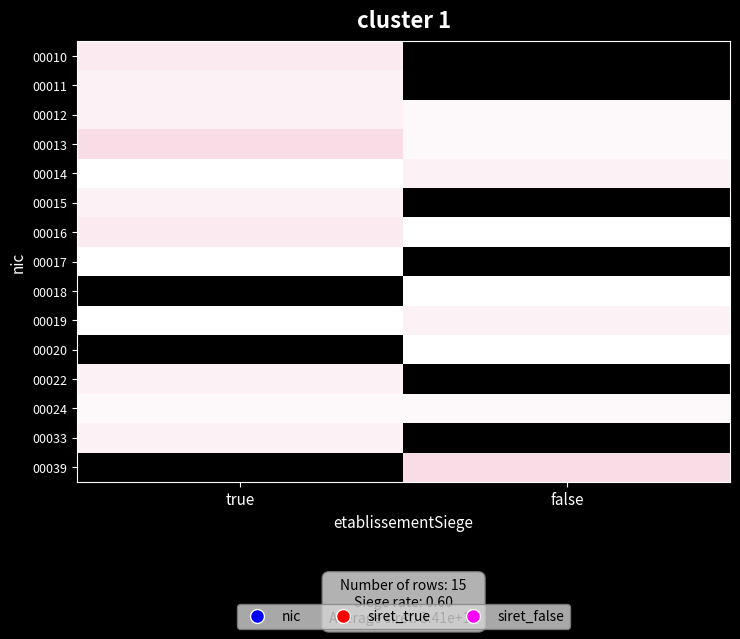

What is the greatest value displayed?

13.6